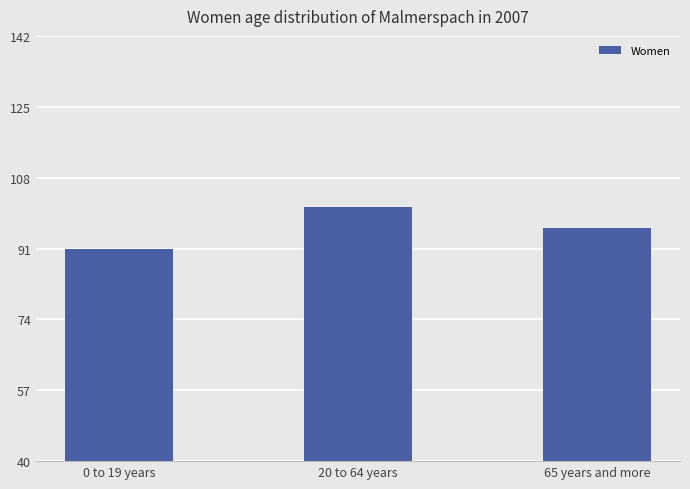

How many data points does each series have?

3